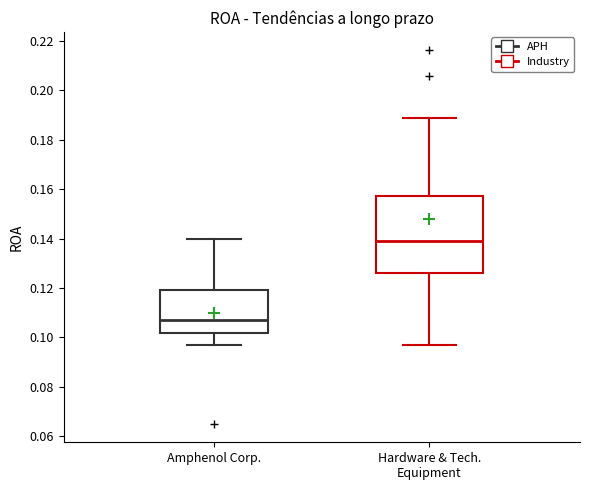

Reading left to right, read every box against the y-axis: the position of its median line, the range the box covers, and the ends of its whiskers. The values are not printed on the chart, so give them approximately, as read against the axis.

Amphenol Corp.: median 0.106, box 0.102 to 0.118, whiskers 0.096 to 0.140
Hardware & Tech. Equipment: median 0.140, box 0.126 to 0.158, whiskers 0.098 to 0.188